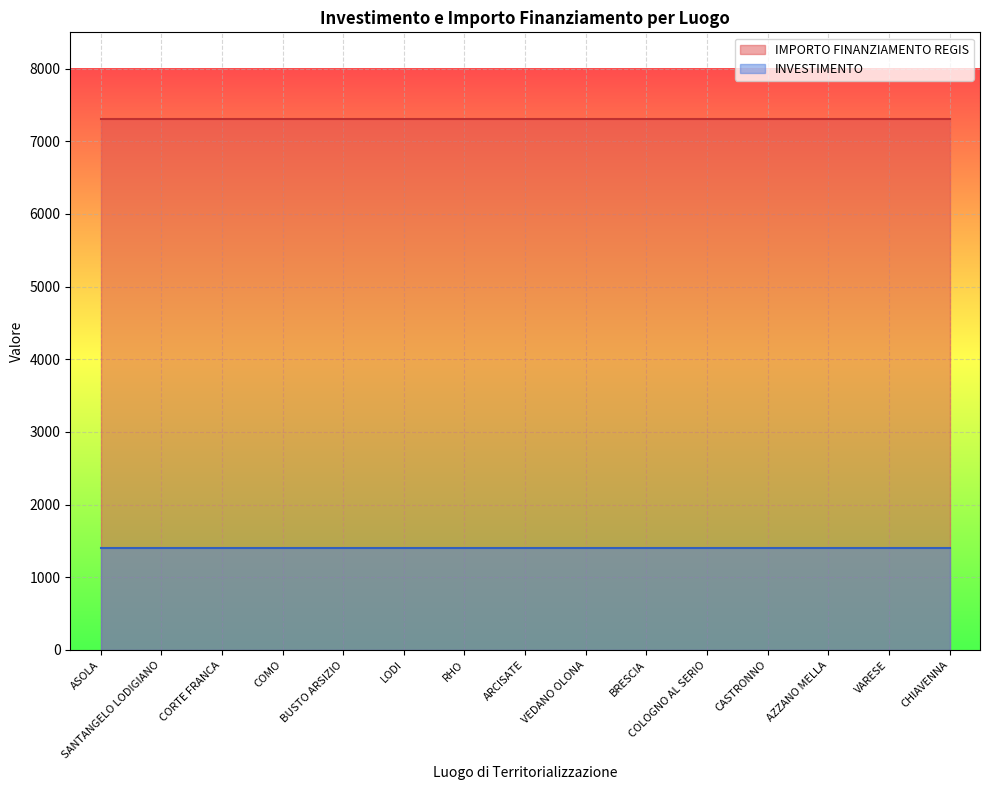

List the series in order of their overall mean, highest first.

IMPORTO FINANZIAMENTO REGIS, INVESTIMENTO